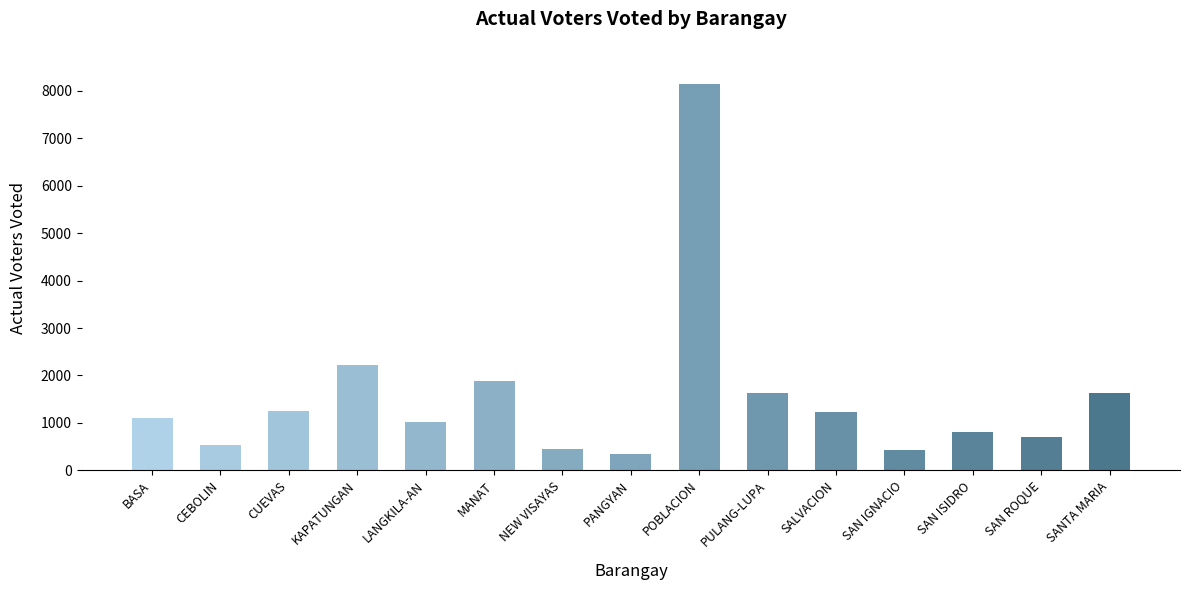

What is the sum of the values at SAN ISIDRO and CUEVAS?

2054